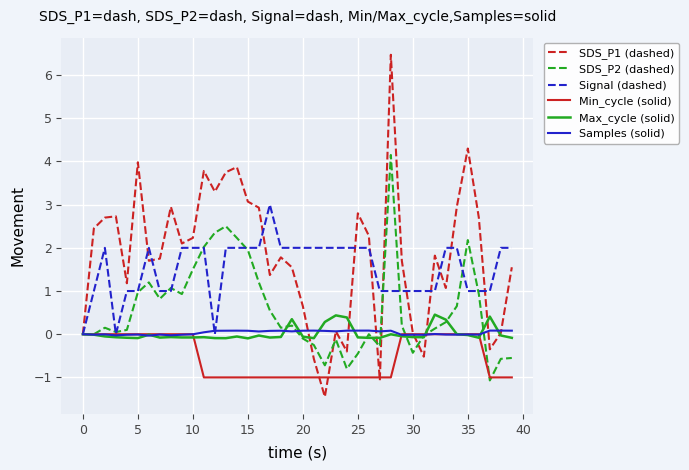

Which series has the largest range (max minus min)?

SDS_P1 (dashed)